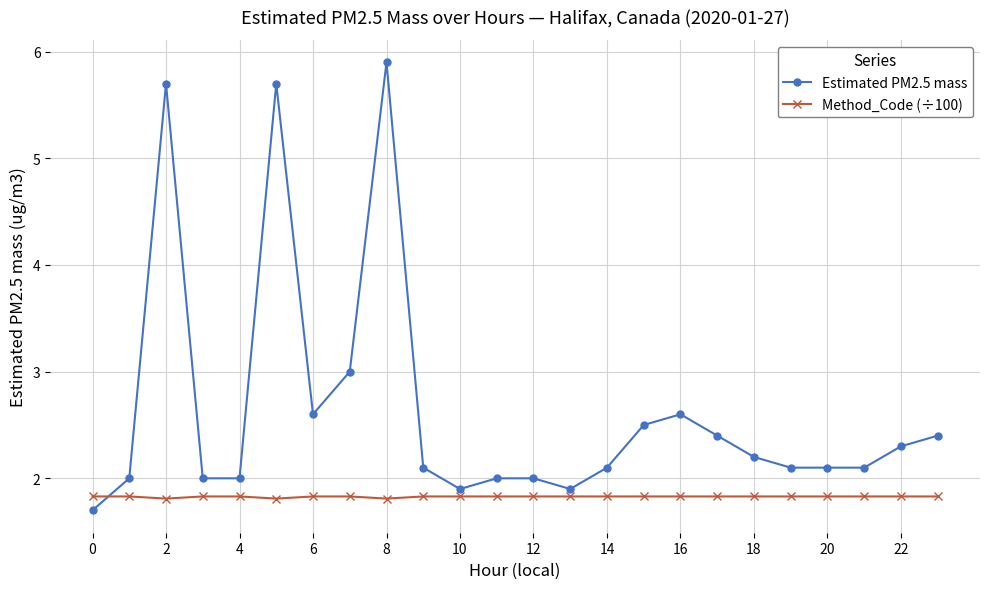

List the series in order of their overall mean, highest first.

Estimated PM2.5 mass, Method_Code (÷100)